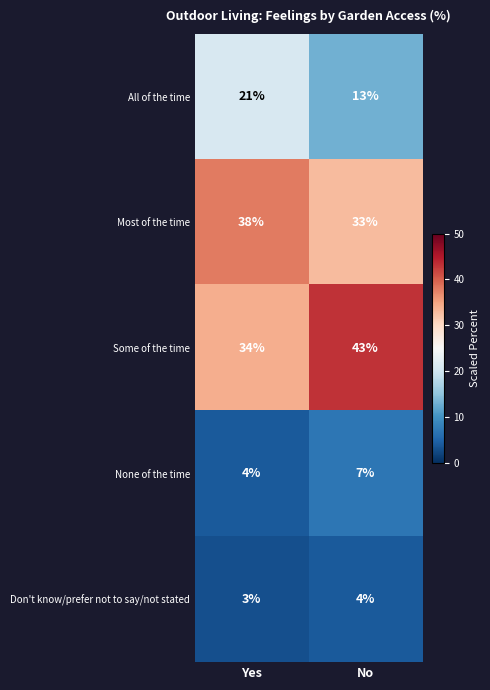

What is the spread (max minus min) of values at Yes?

35